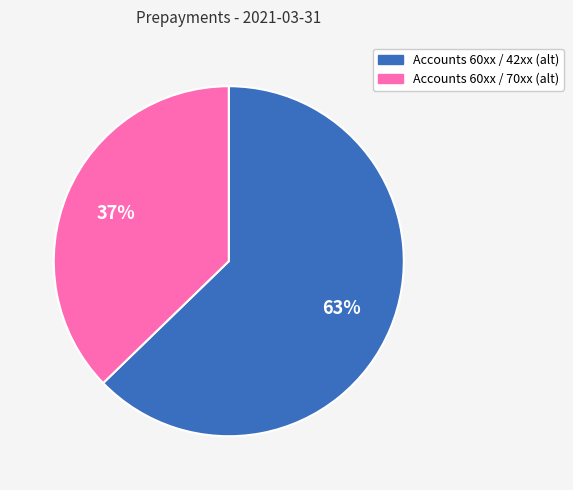

Does any single category account for the majority?

Yes